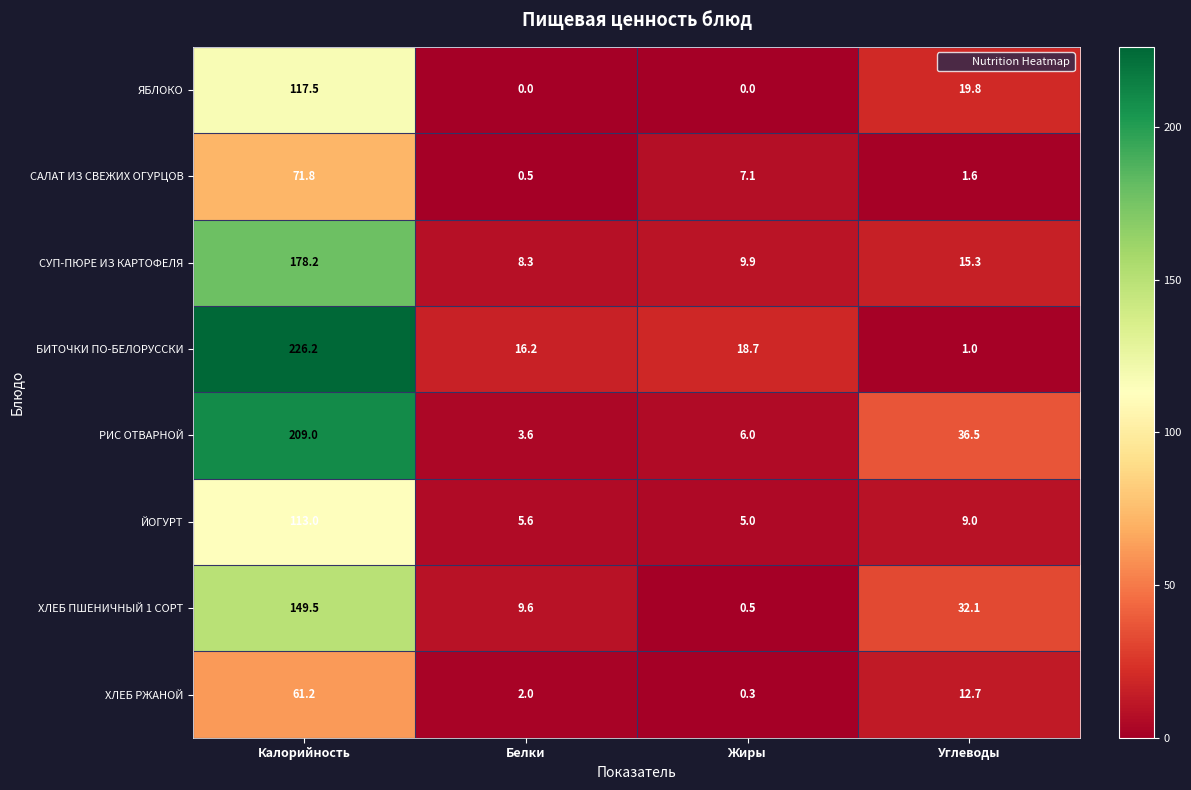

Rank the series by their maximum value, from lowest to highest.

ХЛЕБ РЖАНОЙ, САЛАТ ИЗ СВЕЖИХ ОГУРЦОВ, ЙОГУРТ, ЯБЛОКО, ХЛЕБ ПШЕНИЧНЫЙ 1 СОРТ, СУП-ПЮРЕ ИЗ КАРТОФЕЛЯ, РИС ОТВАРНОЙ, БИТОЧКИ ПО-БЕЛОРУССКИ